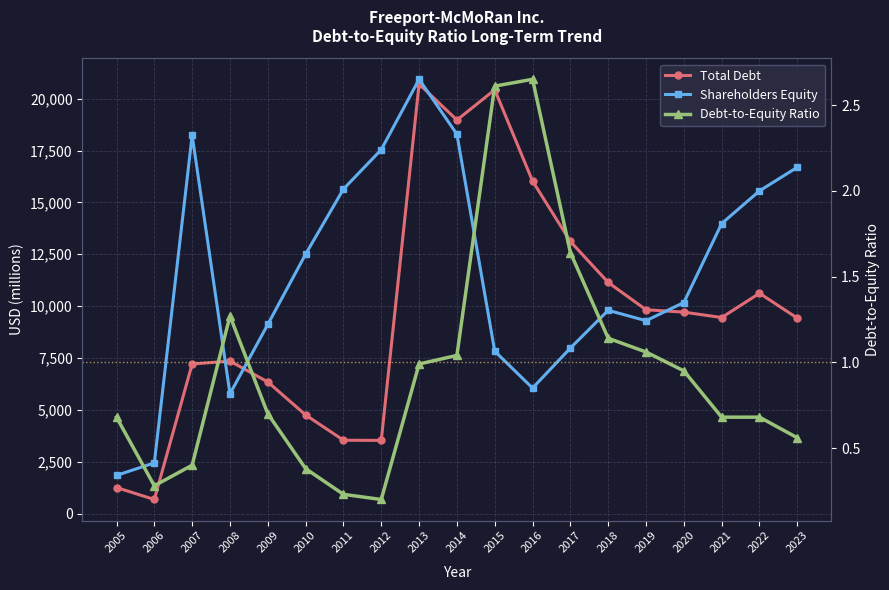

Rank the series by their maximum value, from highest to lowest.

Shareholders Equity, Total Debt, Debt-to-Equity Ratio